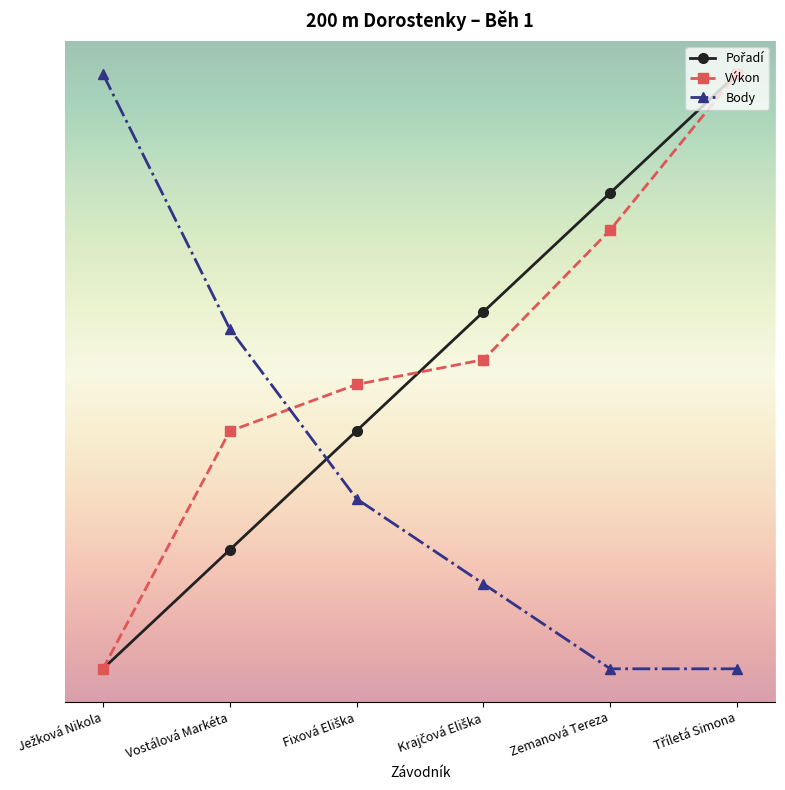

Which series changed the most between Ježková Nikola and Fixová Eliška?

Body